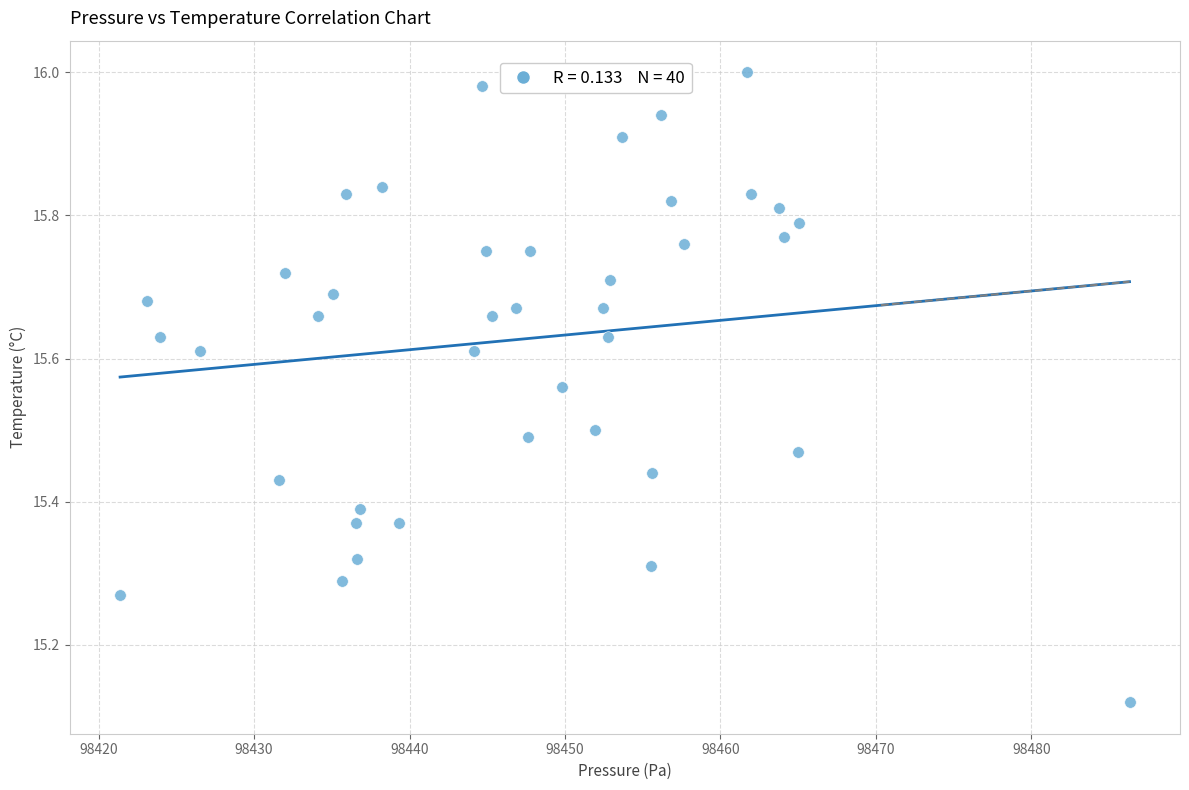

What is the range of Y values (max minus min)?

0.9